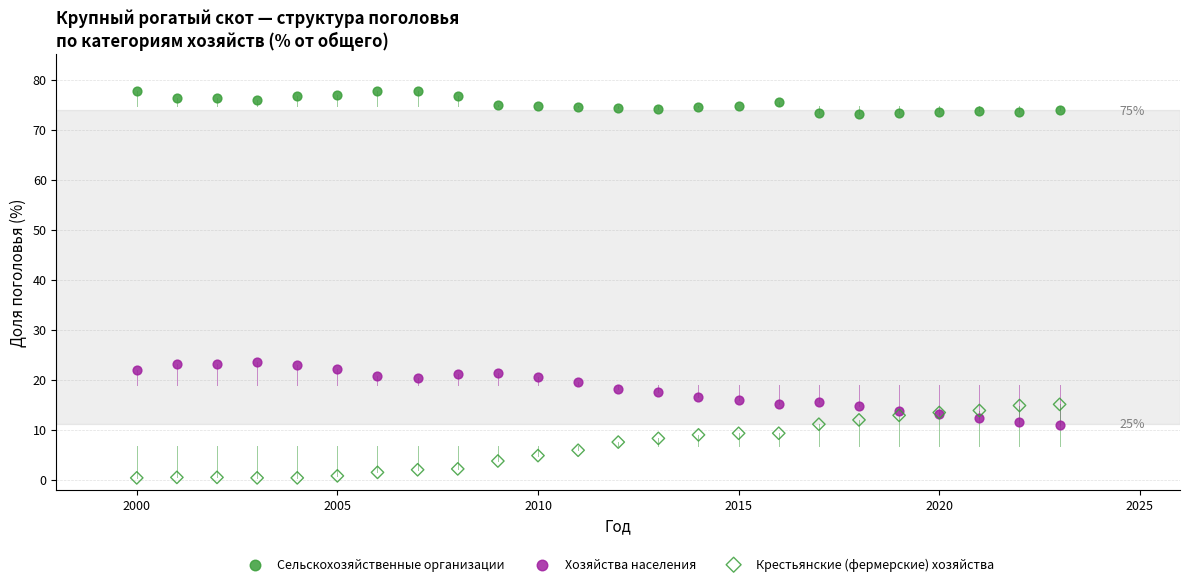

Which series reaches the minimum Y coordinate?

Крестьянские (фермерские) хозяйства